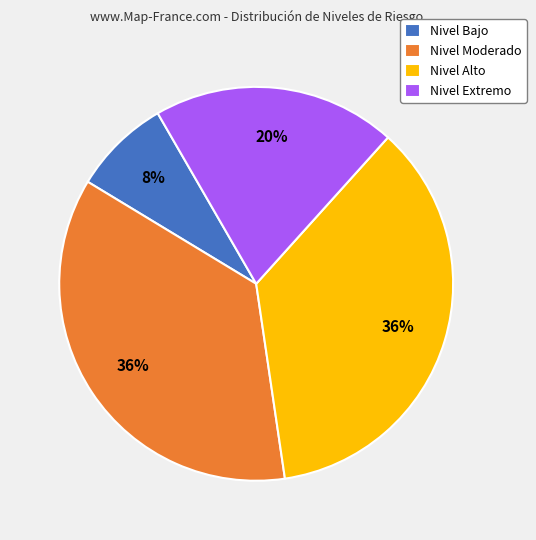

To the nearest percent, what percentage of the pie is Nivel Alto?

36%